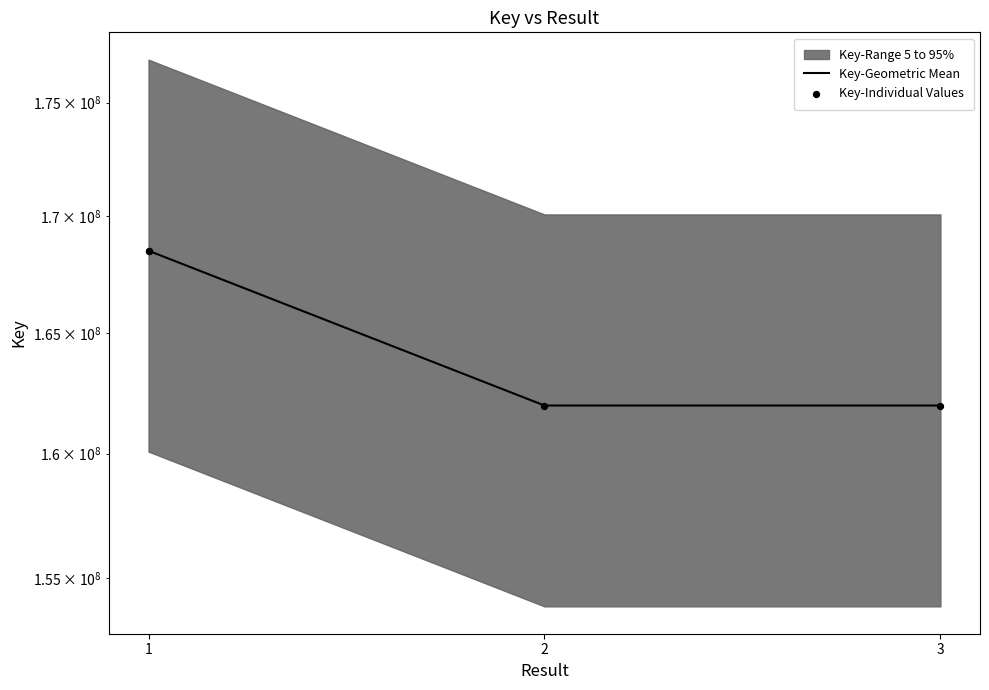

What is the ratio of the value at 1 to the value at 1?

1.0